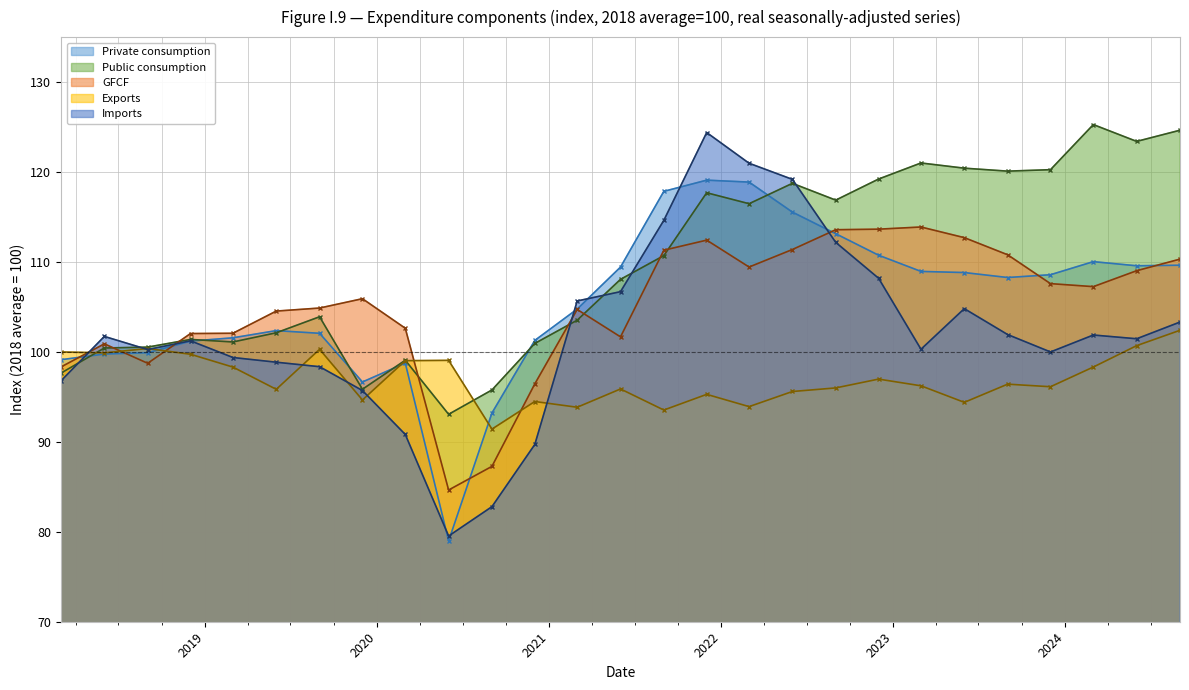

At which label does GFCF first exceed 105?

2019-12-01